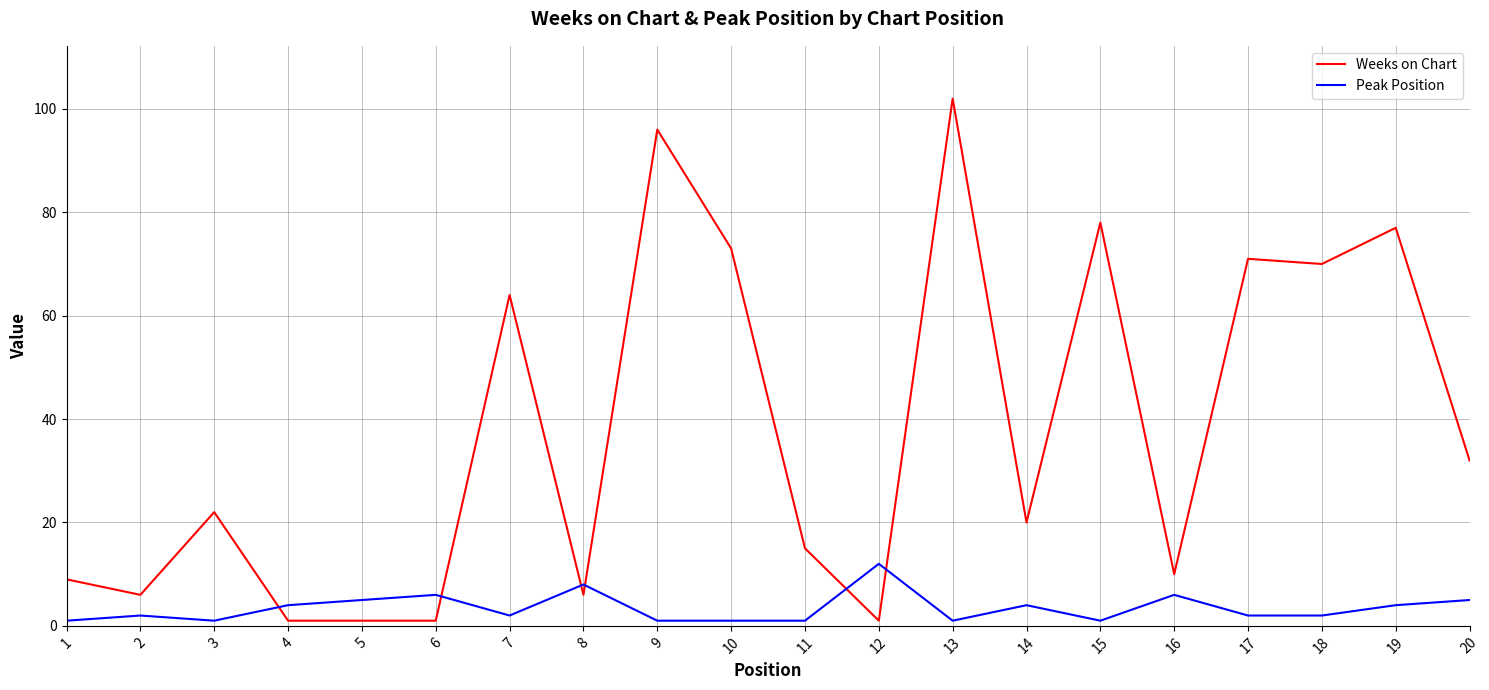

Rank the series at 1 from highest to lowest value.

Weeks on Chart, Peak Position